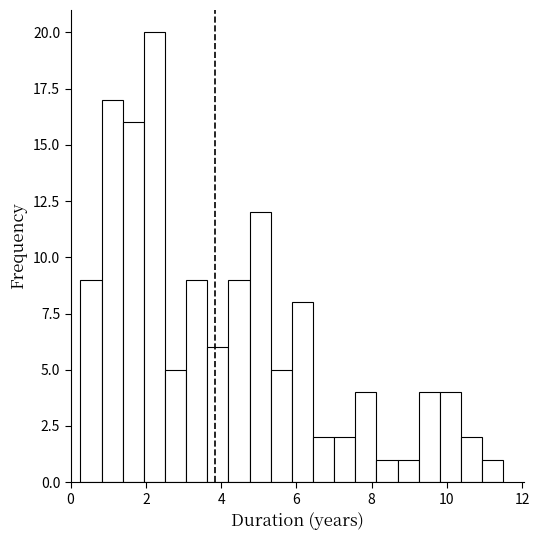

Read against the x-axis, roughly where is the centre of the tallest bar?

2.2